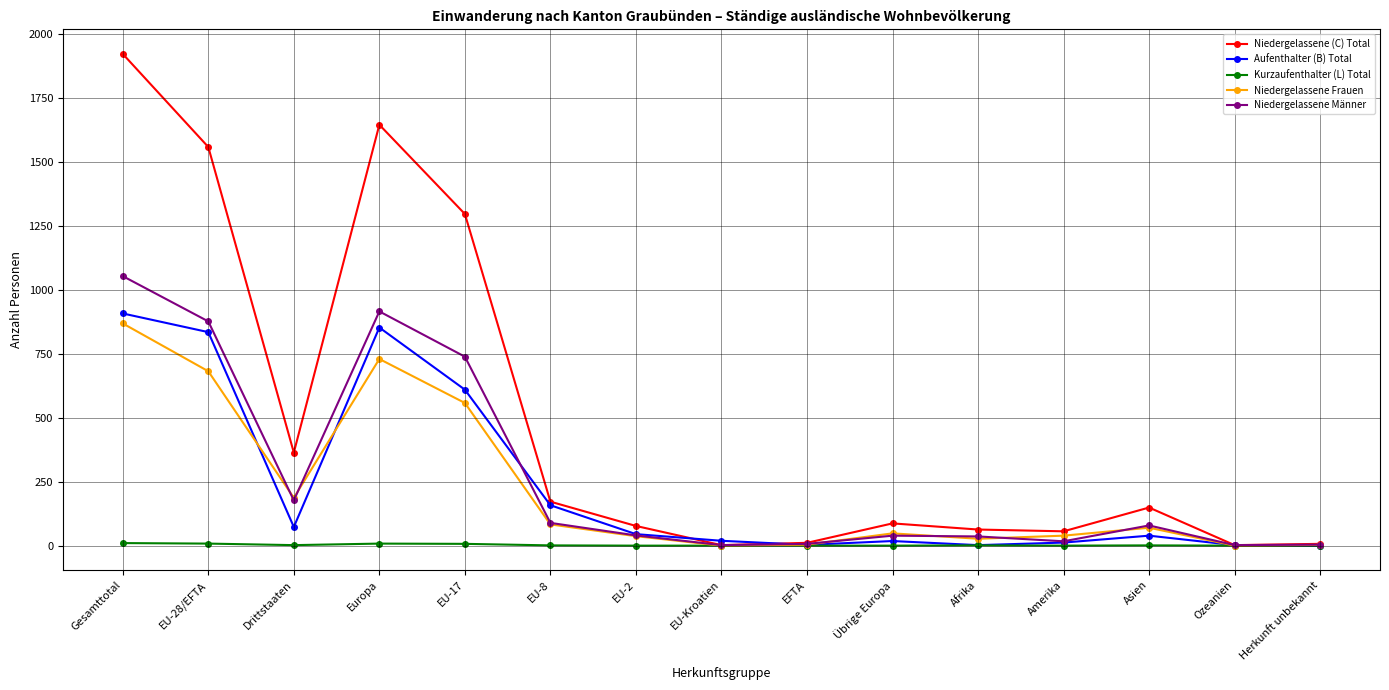

Which series changed the most between EU-17 and EU-2?

Niedergelassene (C) Total